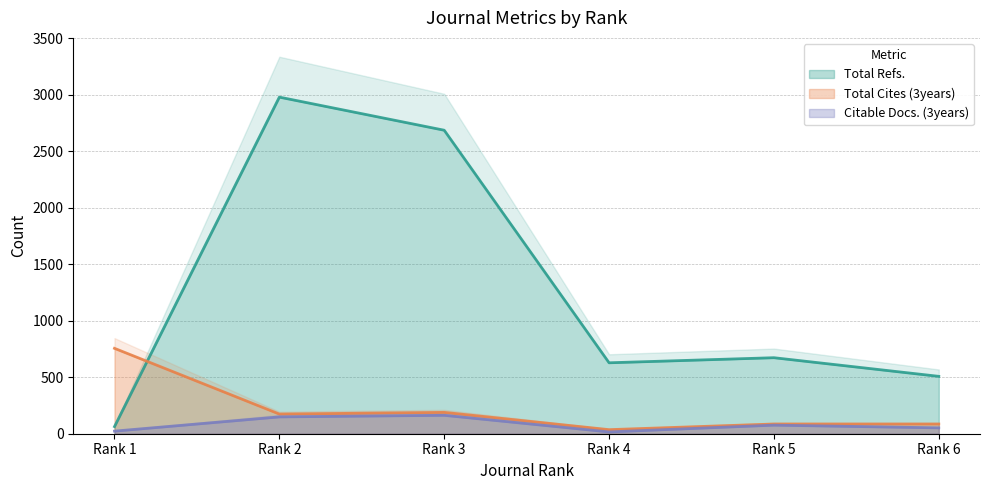

Where is Total Cites (3years) nearest to the value 396?

Rank 3